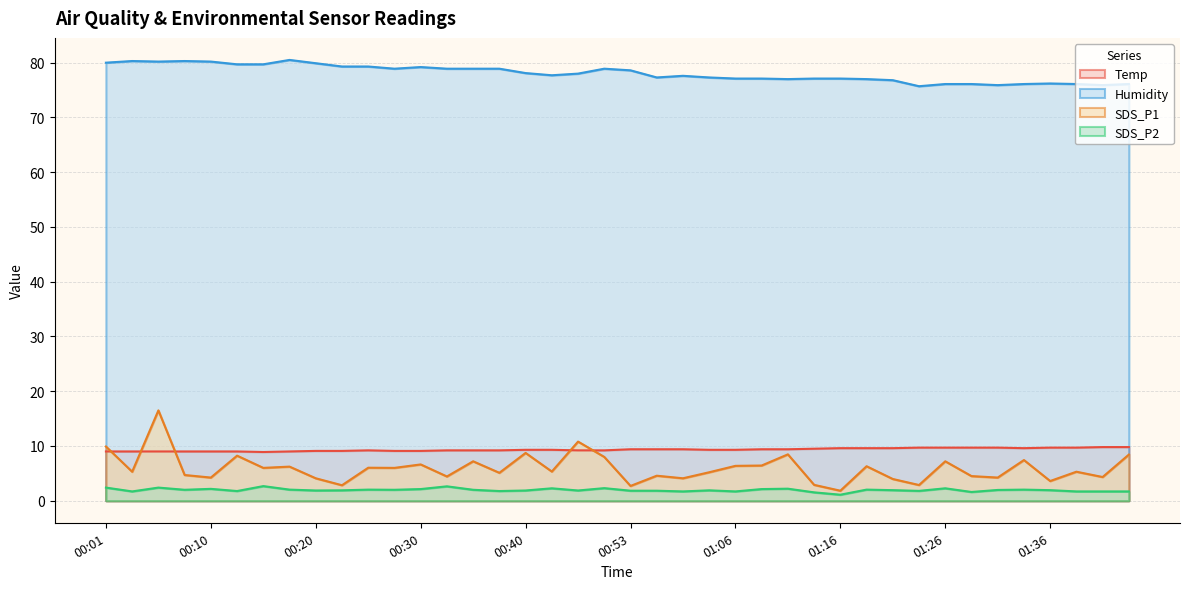

Rank the series by their maximum value, from highest to lowest.

Humidity, SDS_P1, Temp, SDS_P2